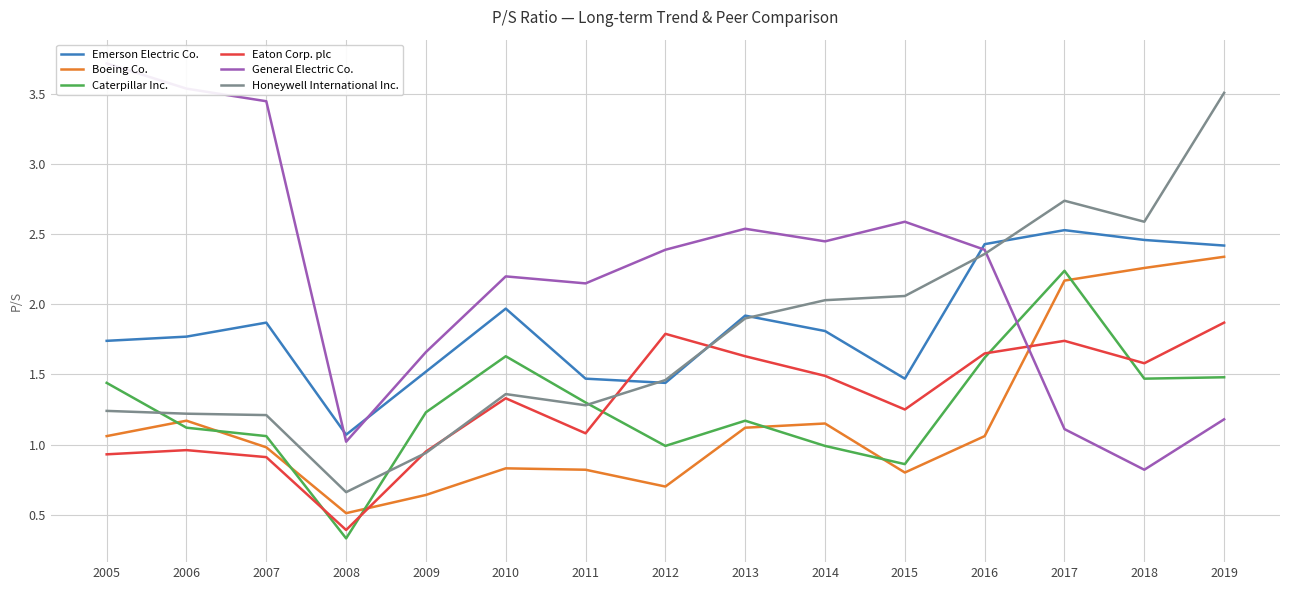

True or false: General Electric Co. has more than 2 points higher than both neighbors.

True